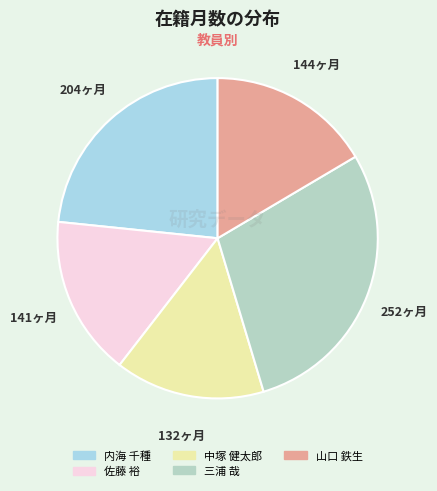

How many slices are in this pie chart?

5